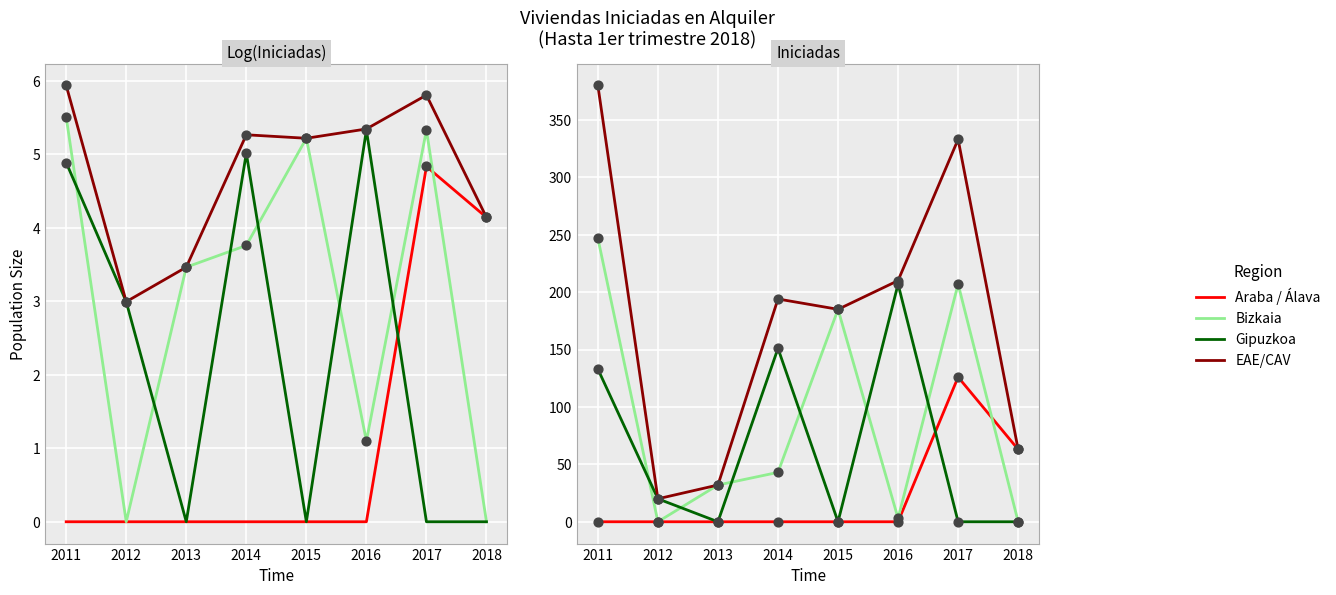

What are all the series names shown in the legend?

Araba / Álava, Bizkaia, Gipuzkoa, EAE/CAV